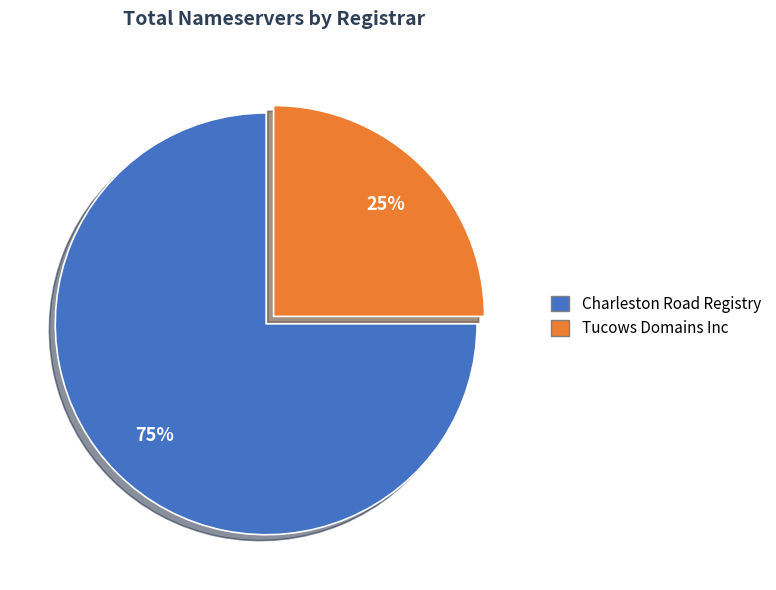

Is there a majority slice in this chart?

Yes